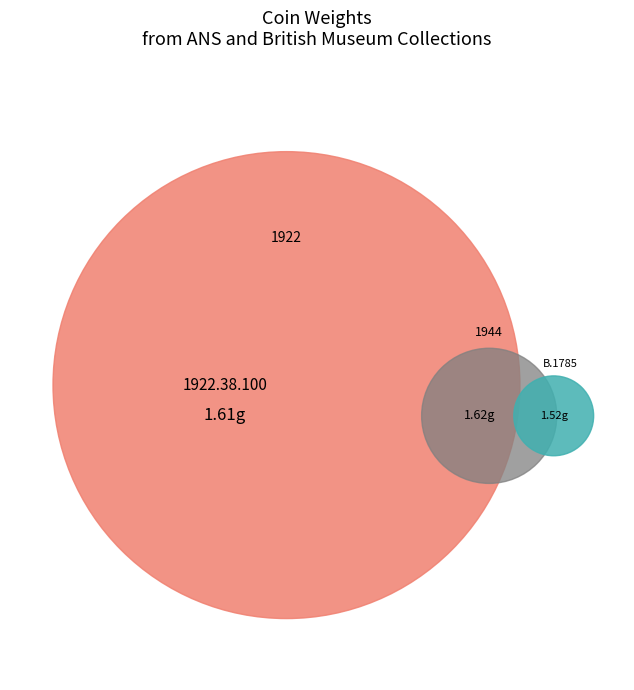

How many slices are in this pie chart?

3